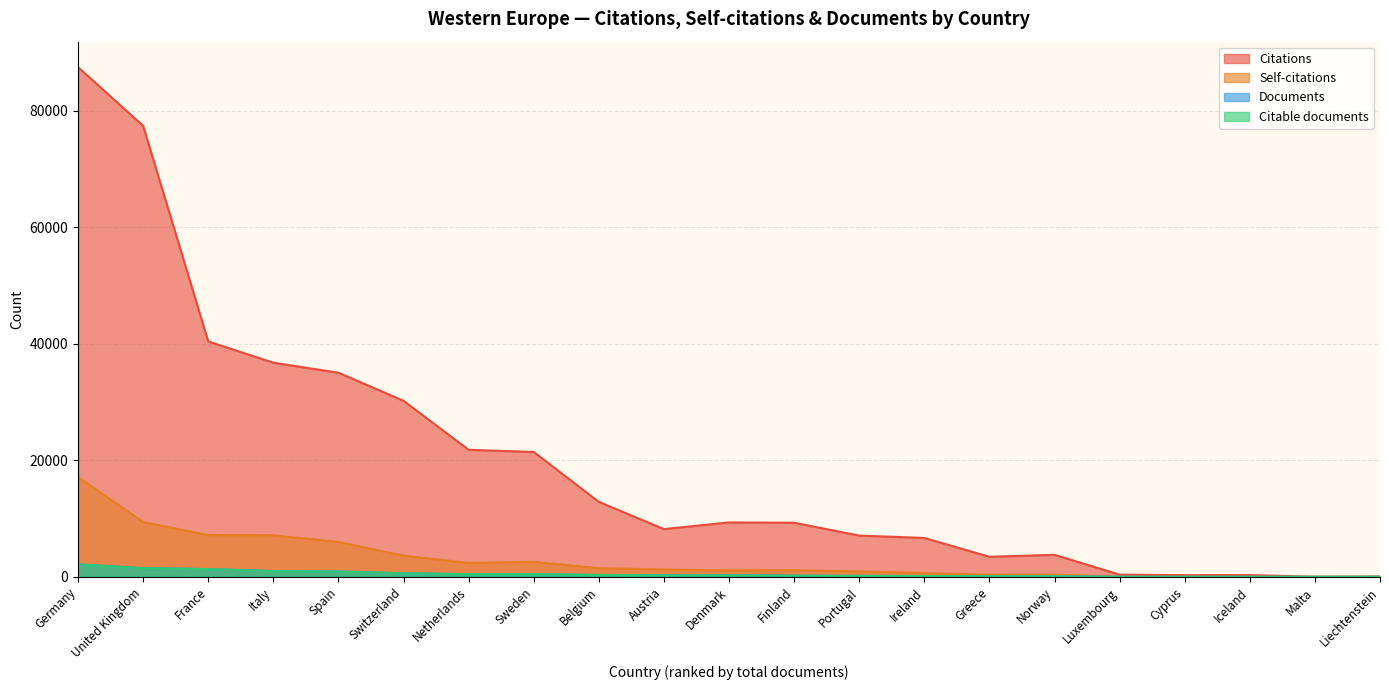

At which category is the sum across all series the highest?

Germany